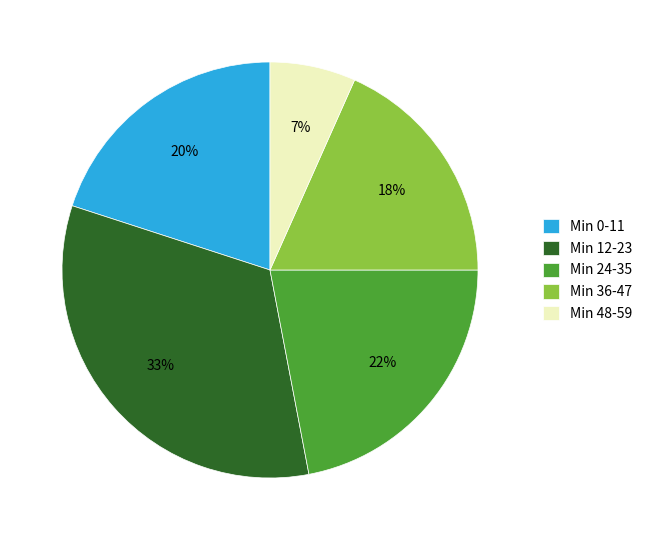

The Min 24-35 slice represents 8% of the pie. True or false?

False